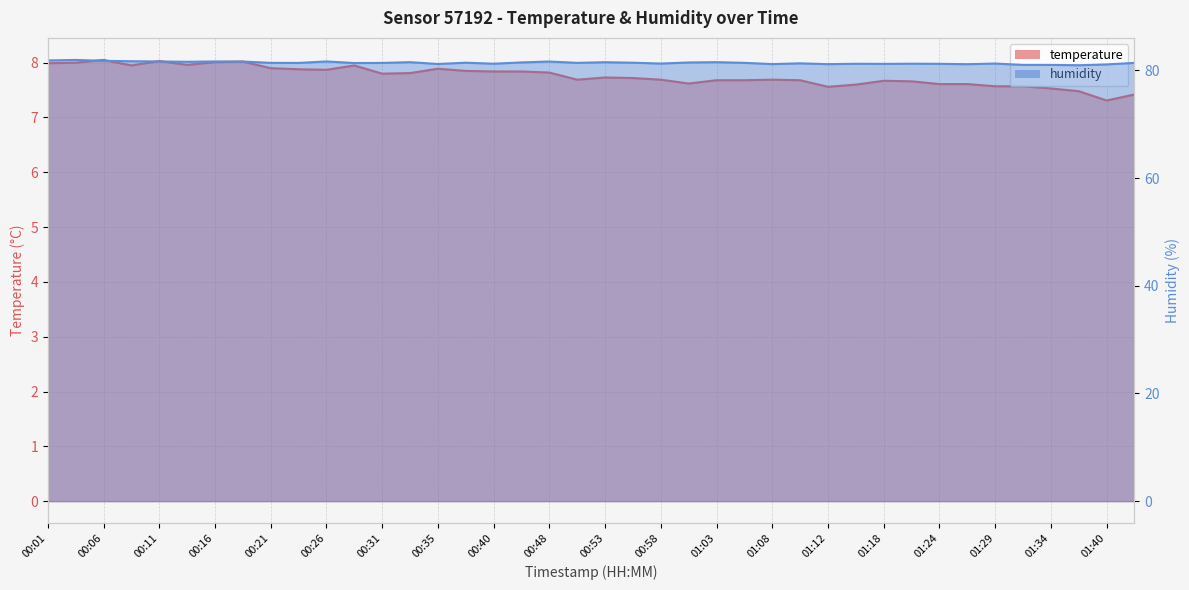

What is the sum of all temperature values?

310.2